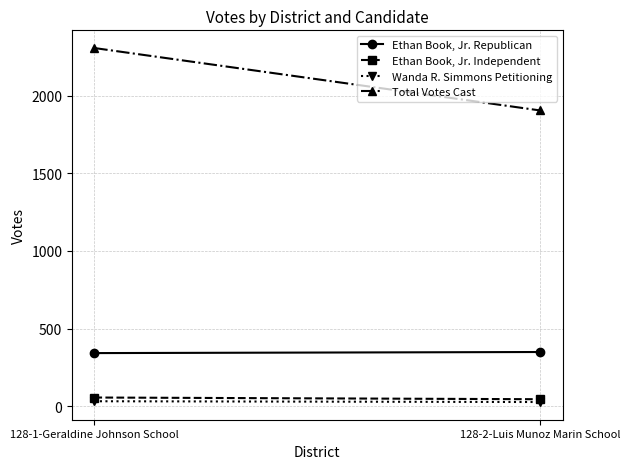

Which series has the largest total across all categories?

Total Votes Cast